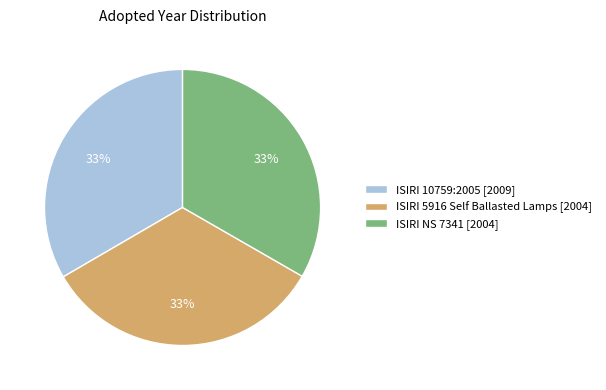

Is it true that ISIRI 10759:2005 is 33% of the pie?

True